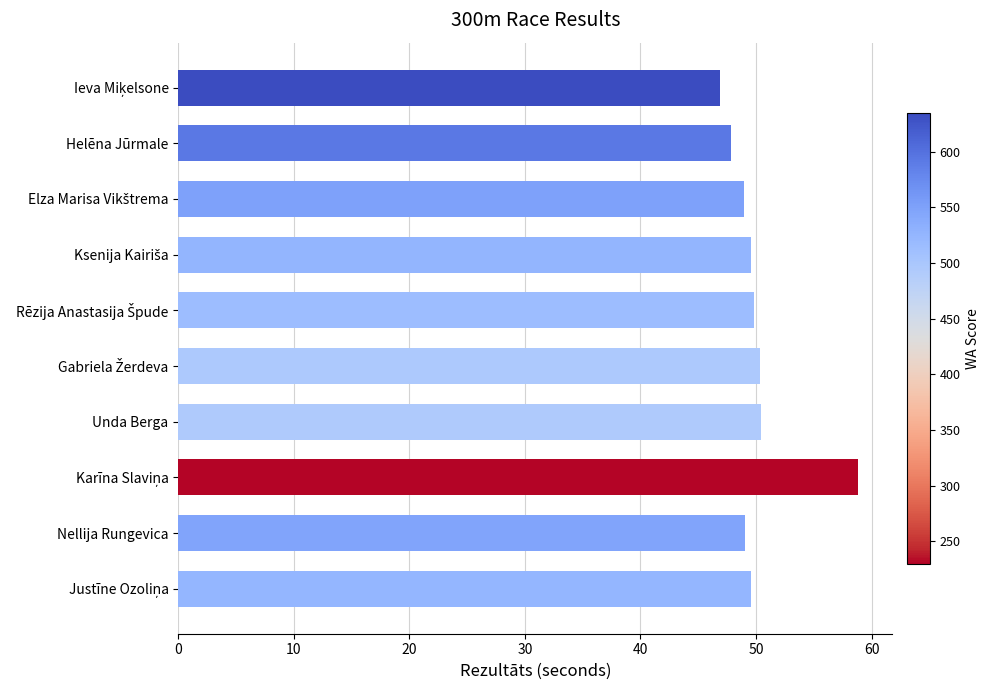

What position from the bottom is Helēna Jūrmale?

9